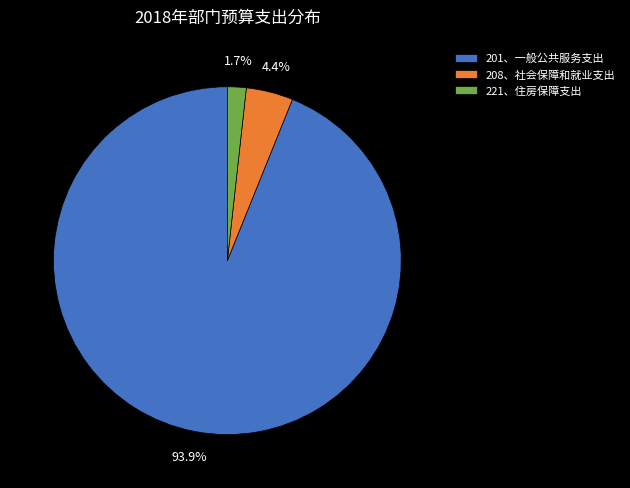

Which has a higher value, 208、社会保障和就业支出 or 221、住房保障支出?

208、社会保障和就业支出